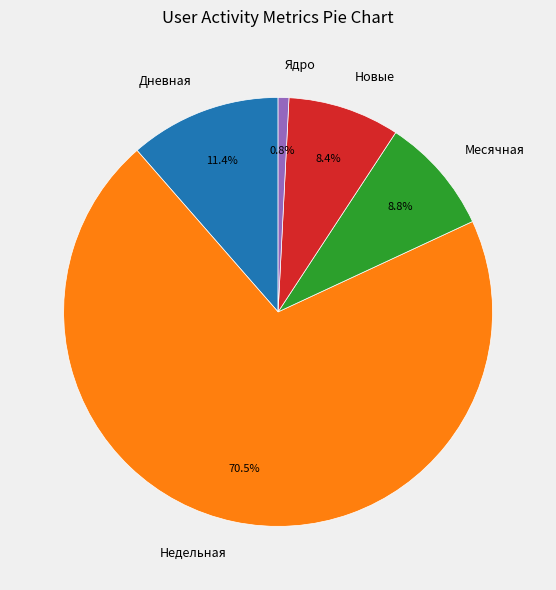

Which category accounts for the majority?

Недельная